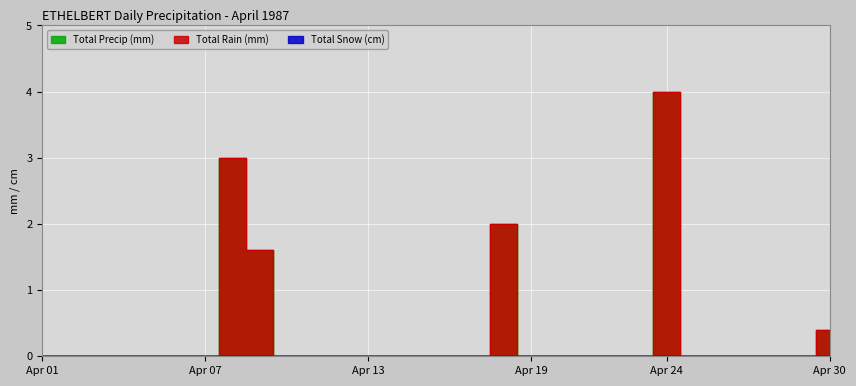

The value of Total Rain (mm) at 1987-04-28 is -2.5. True or false?

False